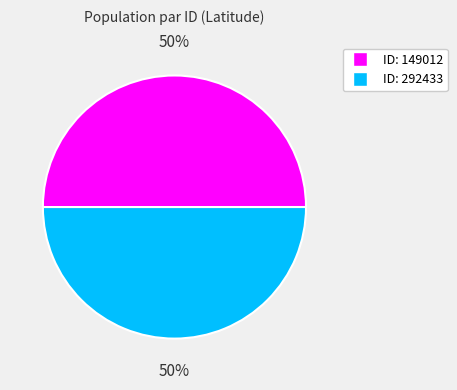

To the nearest percent, what is the average slice percentage?

50%